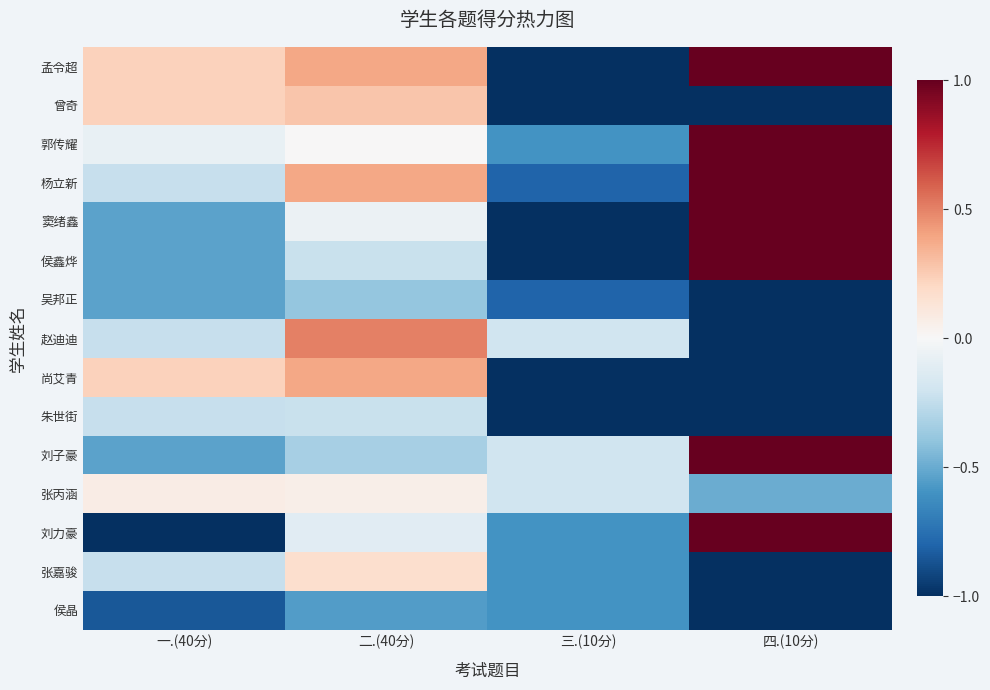

Reading left to right, transcribe all the data shown in this chart.

孟令超: 一.(40分)=0.2	二.(40分)=0.4	三.(10分)=-1.0	四.(10分)=1.0
曾奇: 一.(40分)=0.2	二.(40分)=0.3	三.(10分)=-1.0	四.(10分)=-1.0
郭传耀: 一.(40分)=-0.1	二.(40分)=0.0	三.(10分)=-0.6	四.(10分)=1.0
杨立新: 一.(40分)=-0.2	二.(40分)=0.4	三.(10分)=-0.8	四.(10分)=1.0
窦绪鑫: 一.(40分)=-0.5	二.(40分)=-0.1	三.(10分)=-1.0	四.(10分)=1.0
侯鑫烨: 一.(40分)=-0.5	二.(40分)=-0.2	三.(10分)=-1.0	四.(10分)=1.0
吴邦正: 一.(40分)=-0.5	二.(40分)=-0.4	三.(10分)=-0.8	四.(10分)=-1.0
赵迪迪: 一.(40分)=-0.2	二.(40分)=0.5	三.(10分)=-0.2	四.(10分)=-1.0
尚艾青: 一.(40分)=0.2	二.(40分)=0.4	三.(10分)=-1.0	四.(10分)=-1.0
朱世街: 一.(40分)=-0.2	二.(40分)=-0.2	三.(10分)=-1.0	四.(10分)=-1.0
刘子豪: 一.(40分)=-0.5	二.(40分)=-0.3	三.(10分)=-0.2	四.(10分)=1.0
张丙涵: 一.(40分)=0.1	二.(40分)=0.1	三.(10分)=-0.2	四.(10分)=-0.5
刘力豪: 一.(40分)=-1.0	二.(40分)=-0.1	三.(10分)=-0.6	四.(10分)=1.0
张嘉骏: 一.(40分)=-0.2	二.(40分)=0.2	三.(10分)=-0.6	四.(10分)=-1.0
侯晶: 一.(40分)=-0.8	二.(40分)=-0.6	三.(10分)=-0.6	四.(10分)=-1.0